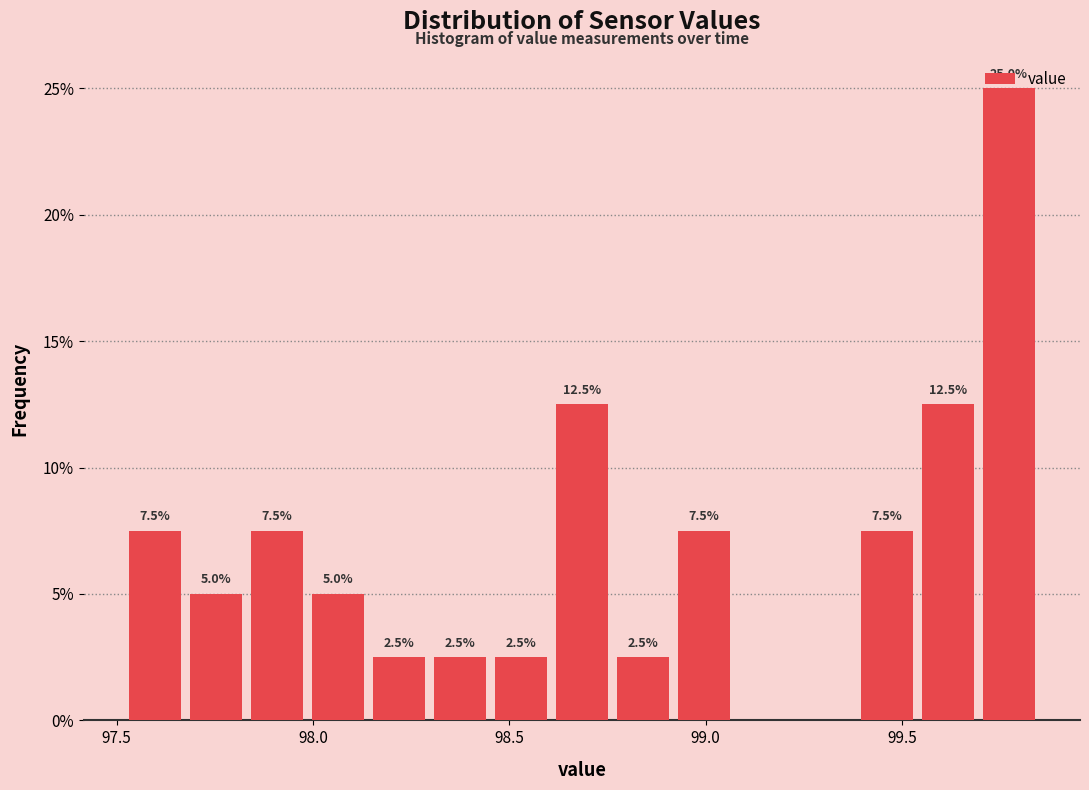

Read against the x-axis, roughly where is the centre of the tallest bar?

99.75